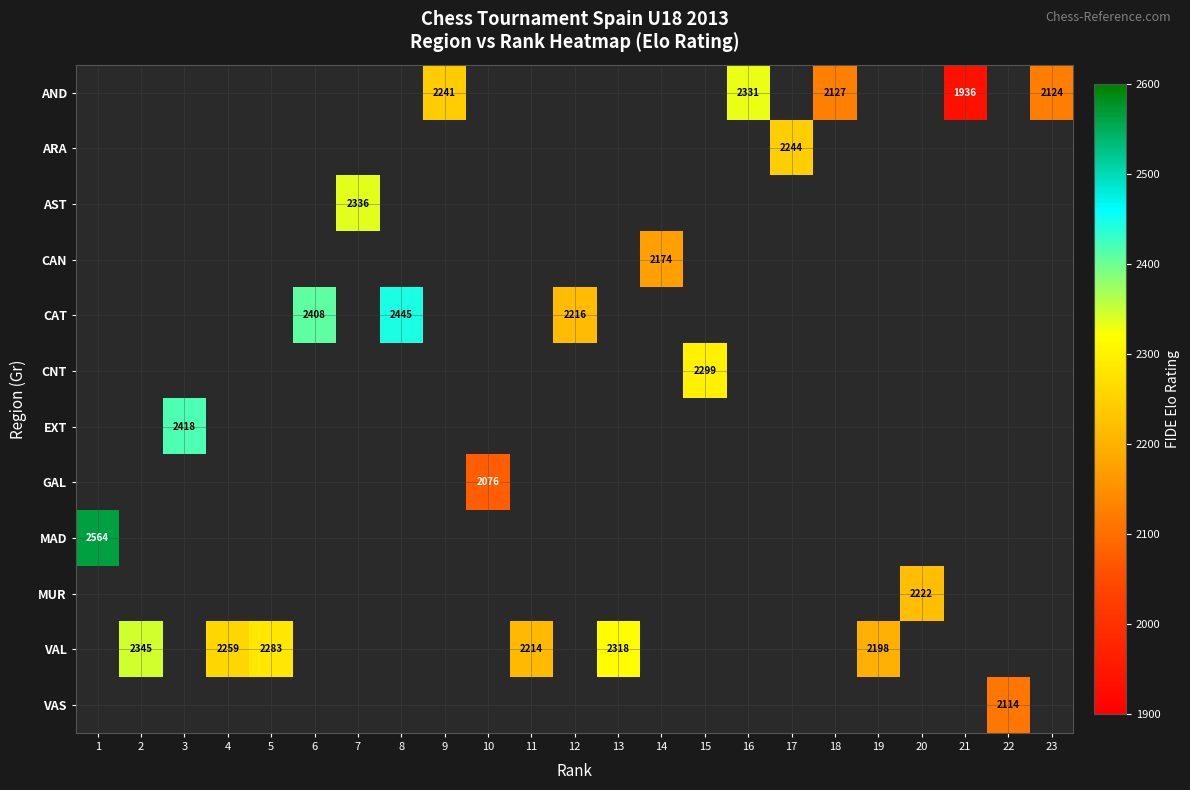

How many series are shown in this chart?

12